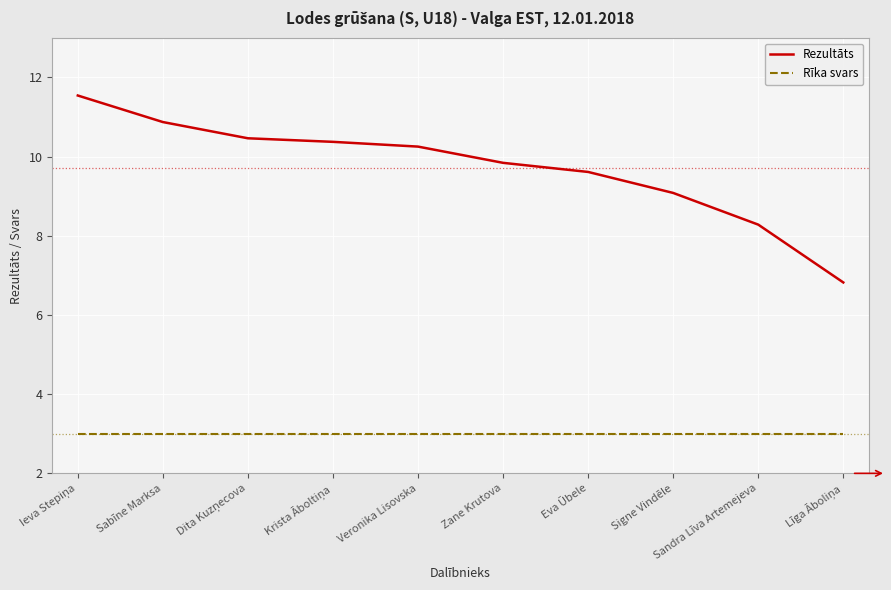

What is the difference between the maximum and minimum values in the Rezultāts series?

4.7